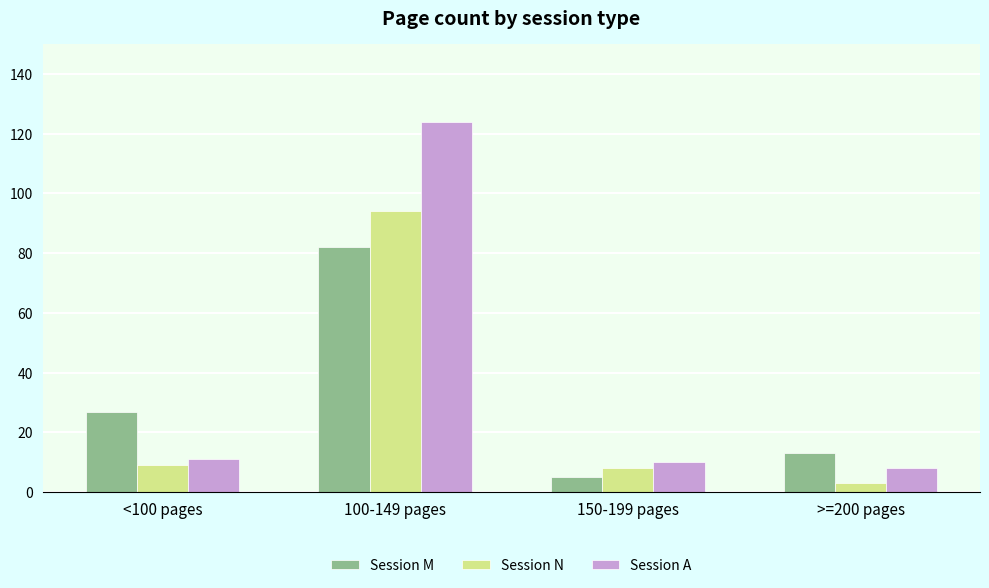

Which series changed the most between <100 pages and 150-199 pages?

Session M